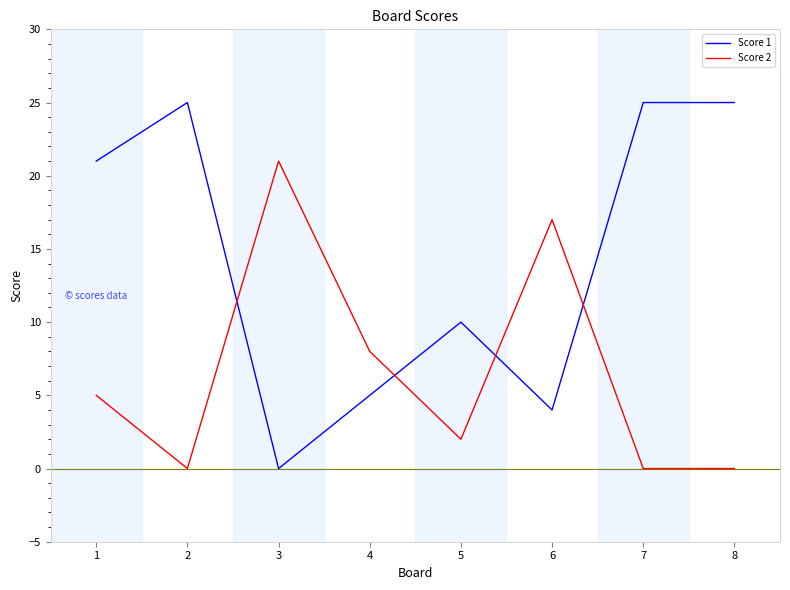

True or false: Score 2 has a value of 0 at 7.

True